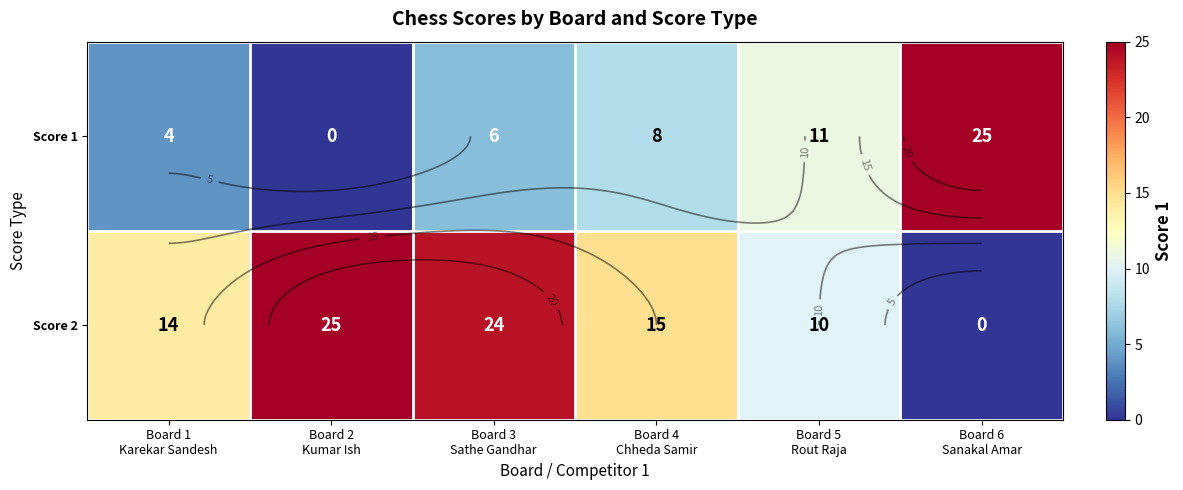

What is the difference between the highest and lowest values at Board 6
Sanakal Amar?

25